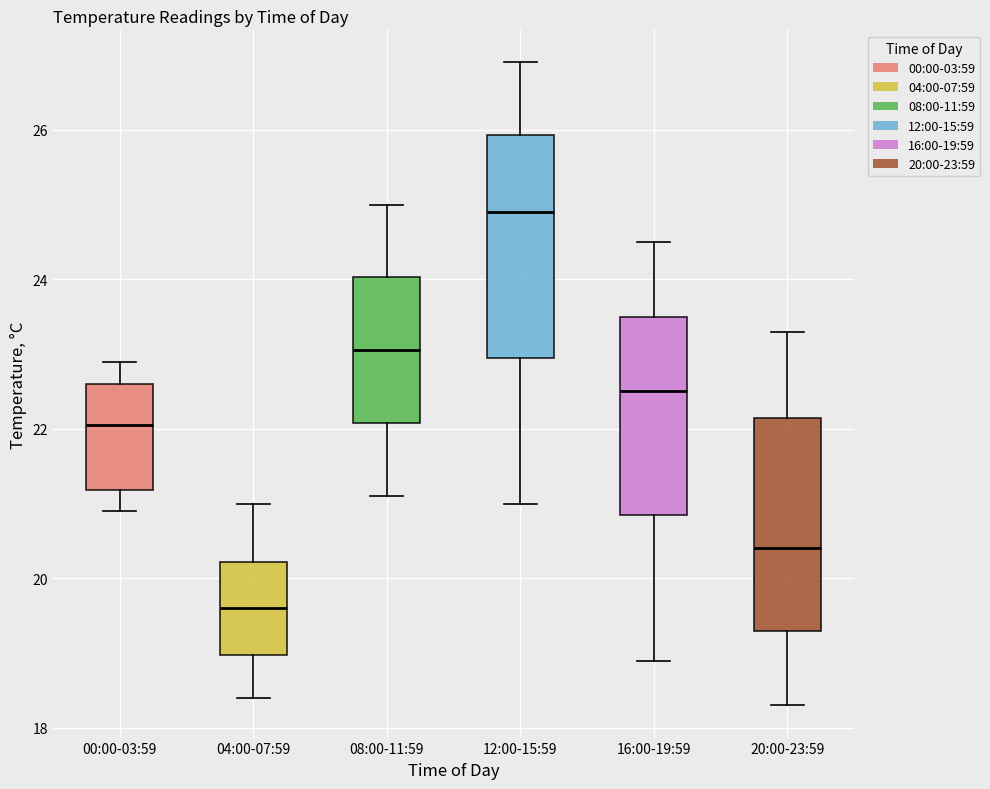

Where does the median line of the box for 16:00-19:59 sit on the y-axis? The values are not printed on the chart, so give them approximately, as read against the axis.

22.6